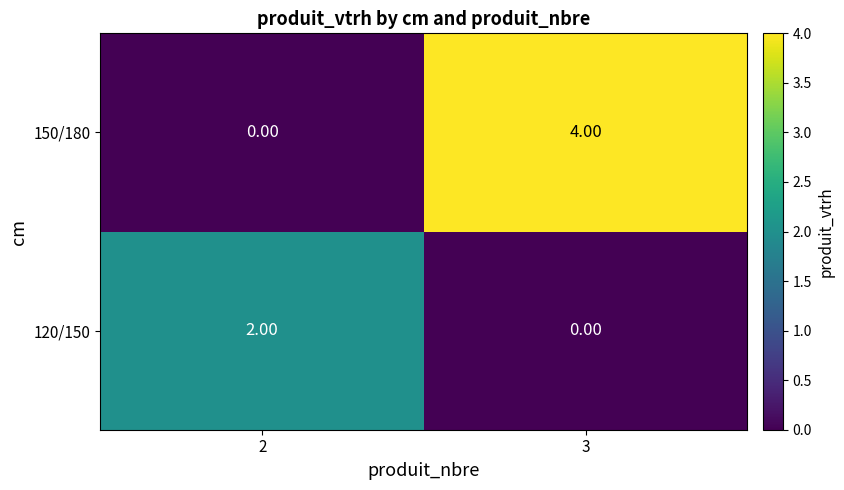

What is the difference between the maximum and minimum values in the 150/180 series?

4